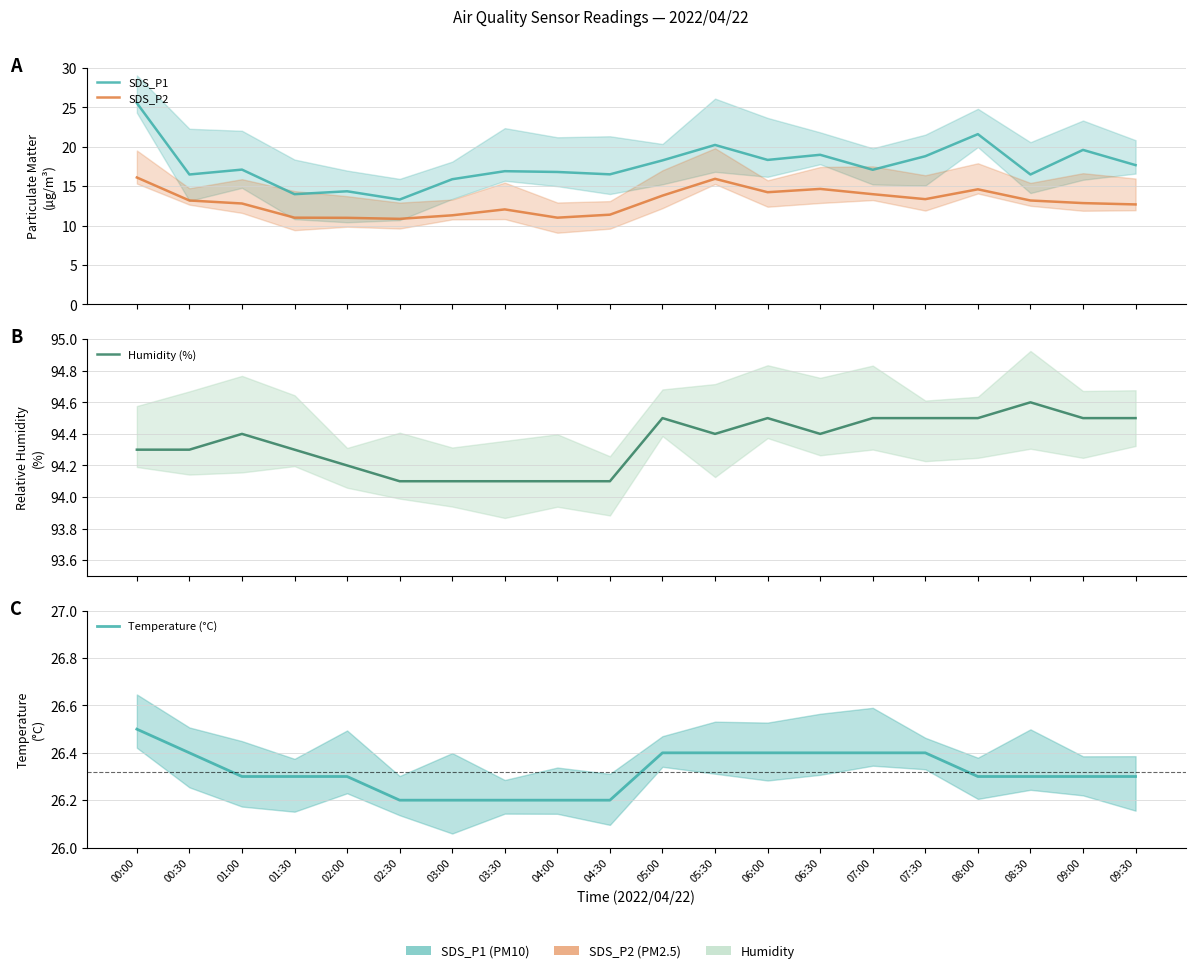

How many series are shown in this chart?

4